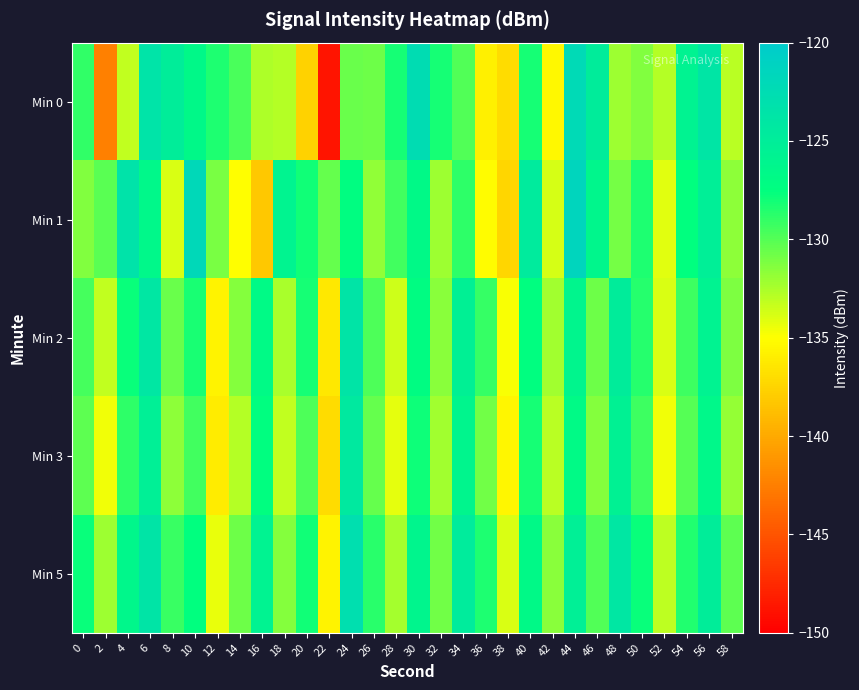

What is the spread (max minus min) of values at 26?

3.1